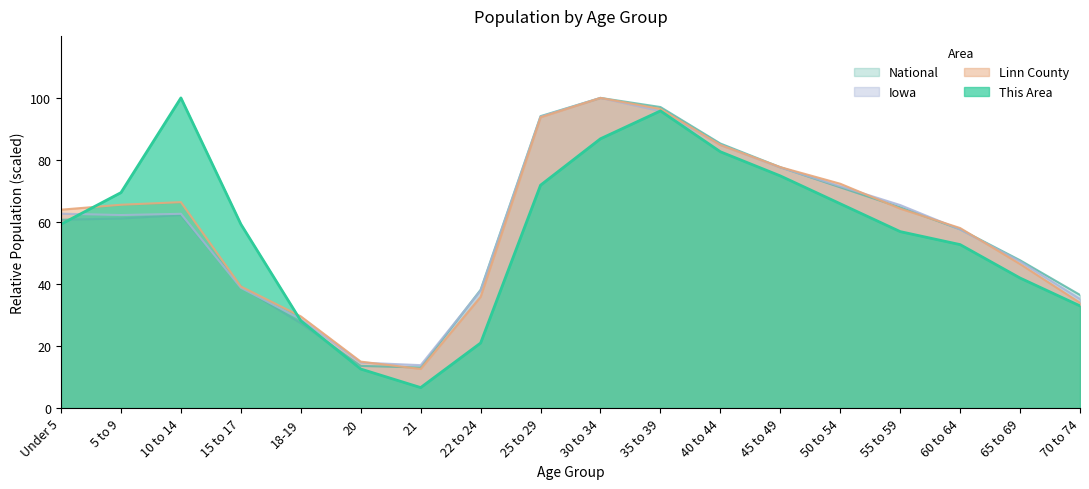

What is the label of the 15th point from the left?

55 to 59